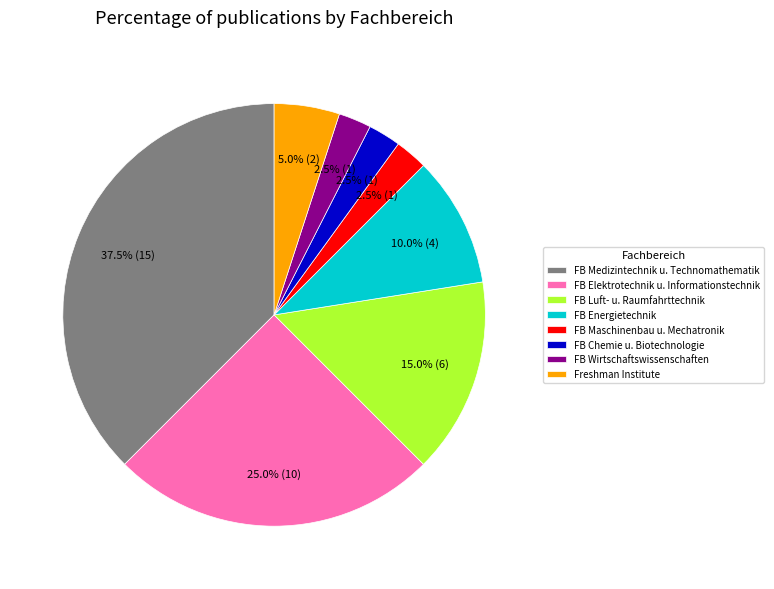

Is there any slice that represents more than half of the pie?

No